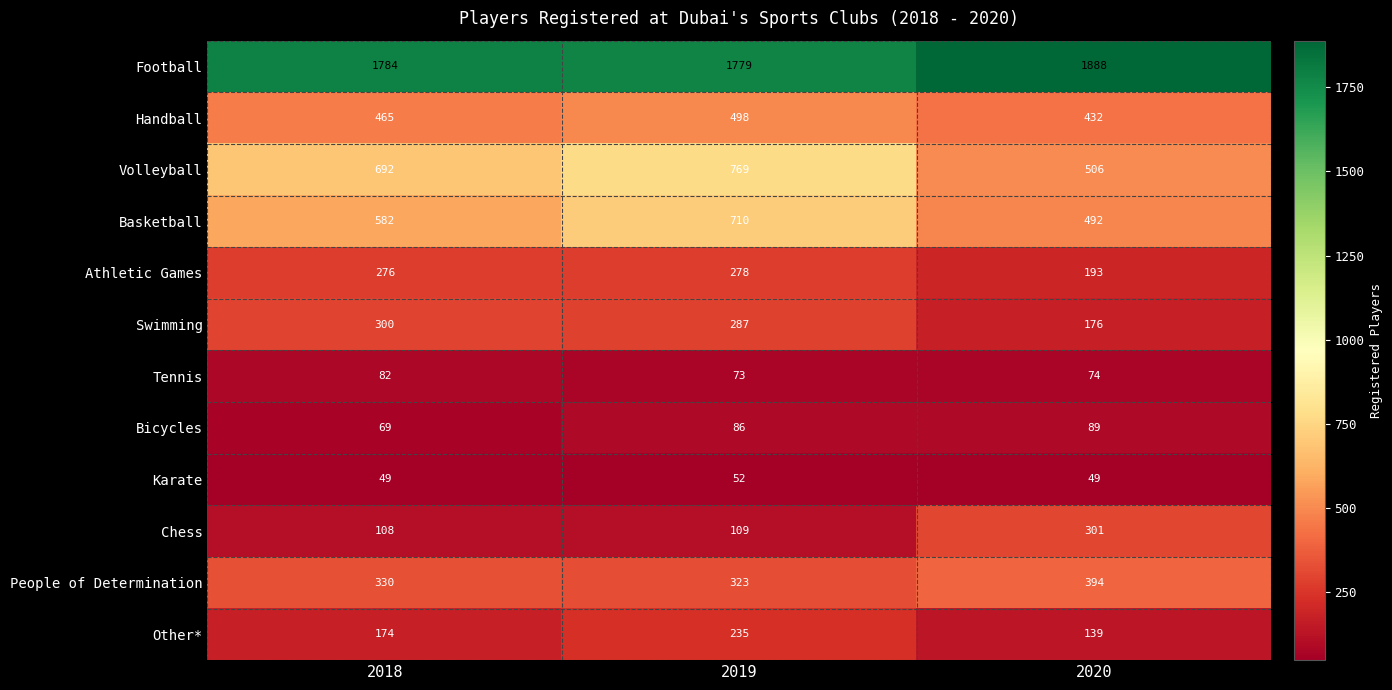

The value of Basketball at 2018 is 582. True or false?

True